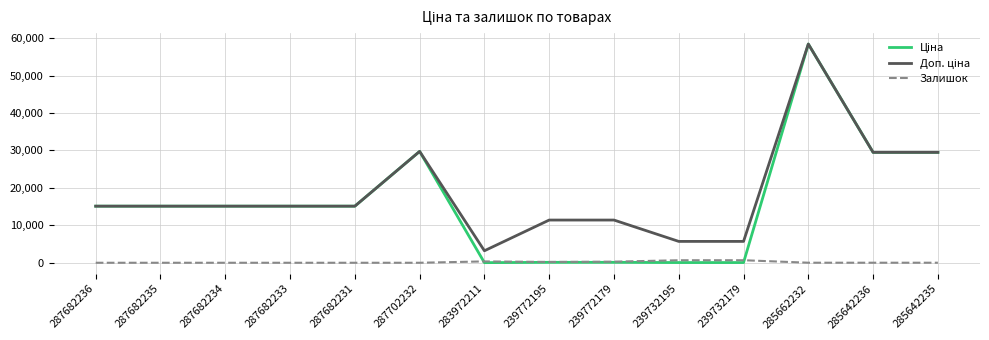

Does the chart display data point markers on the line(s)?

No